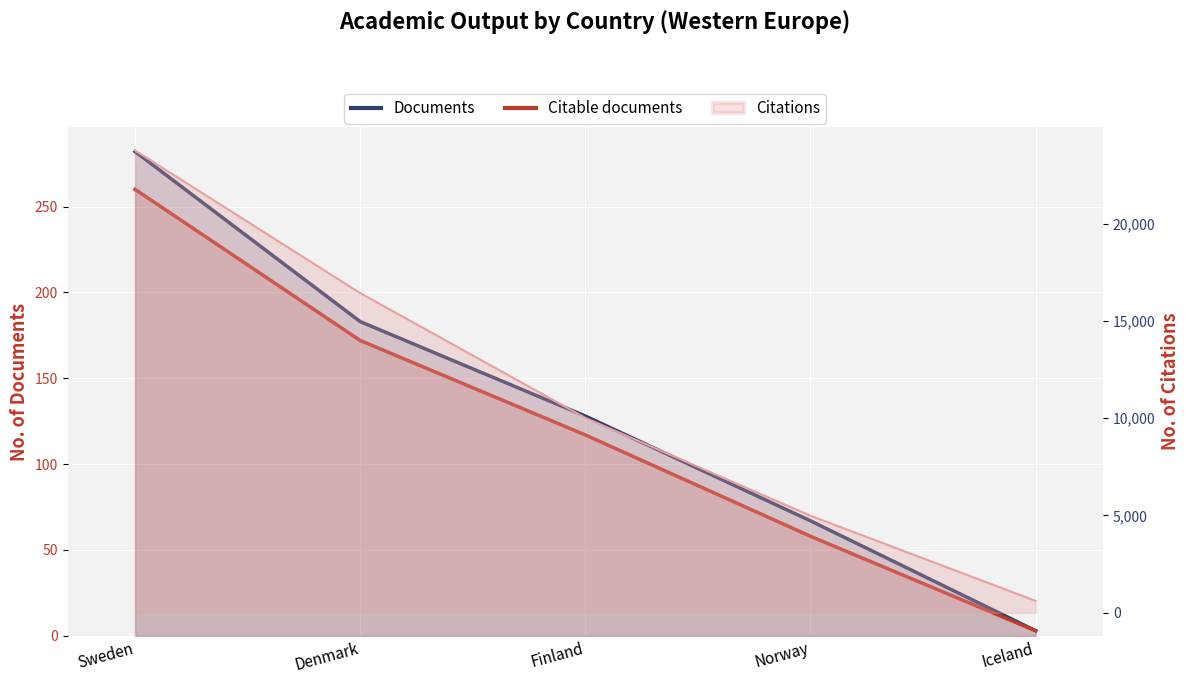

The Citable documents series shows 3 at Iceland. True or false?

True